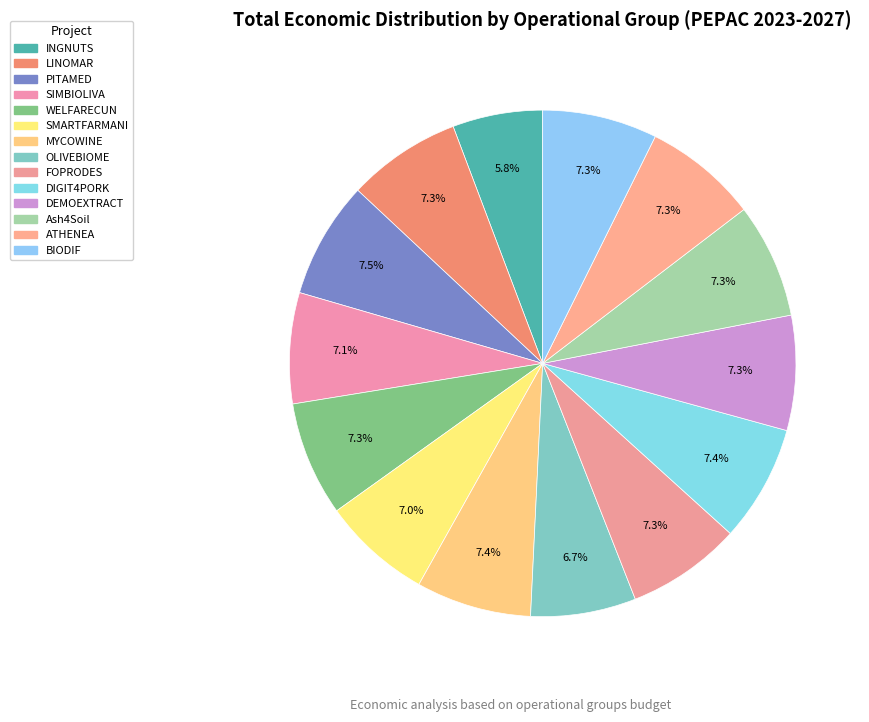

Which slice is the smallest?

INGNUTS